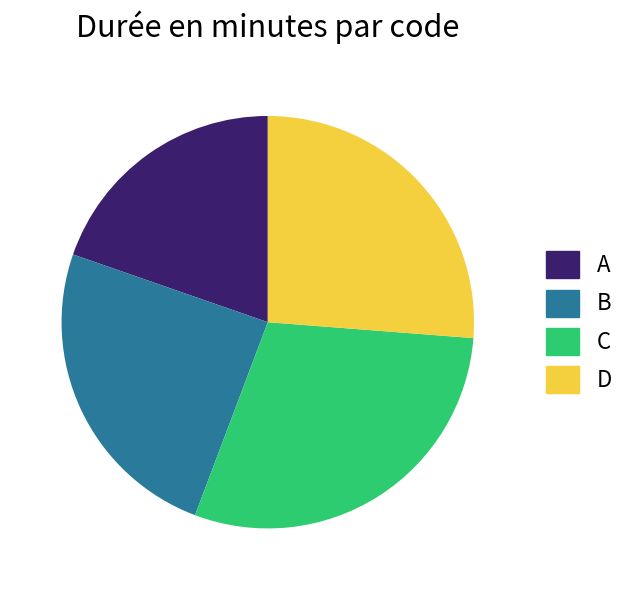

Between A and B, which is larger?

B